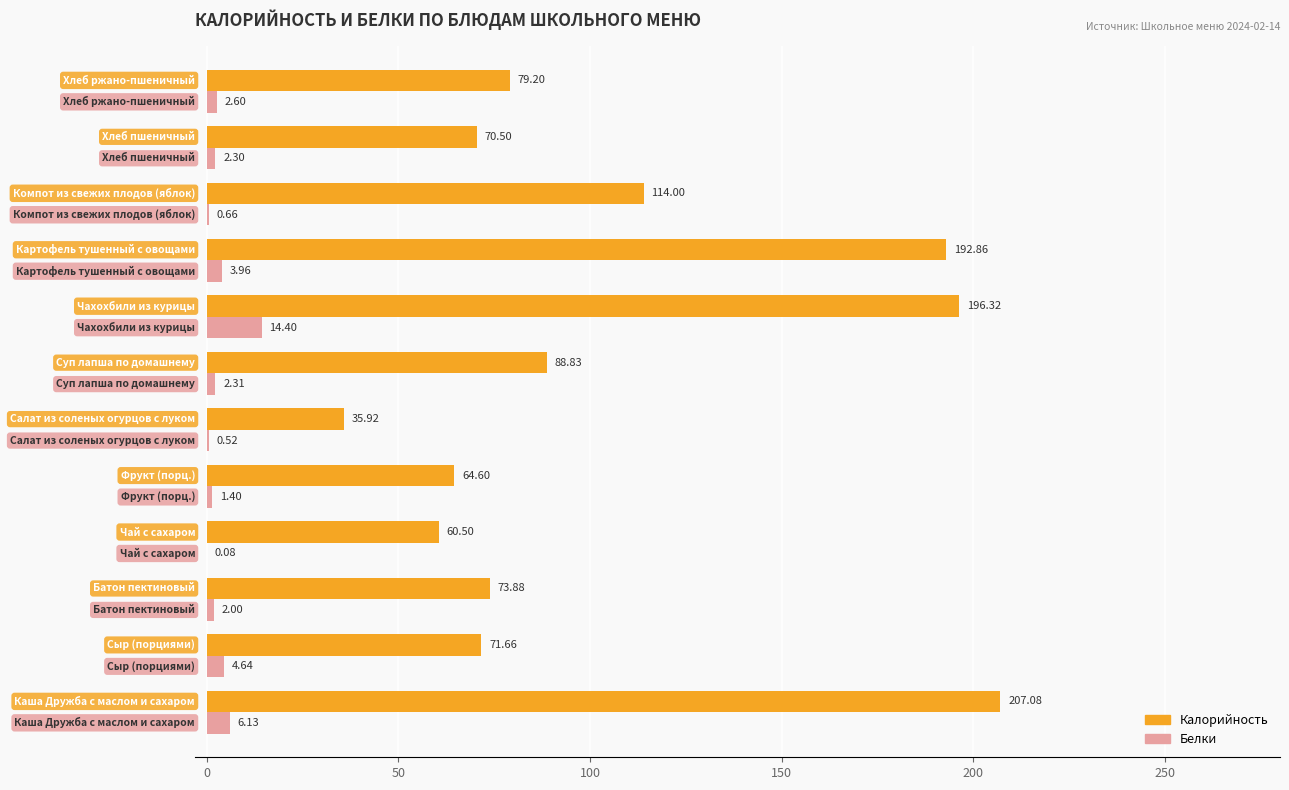

Which series has the largest total across all categories?

Калорийность